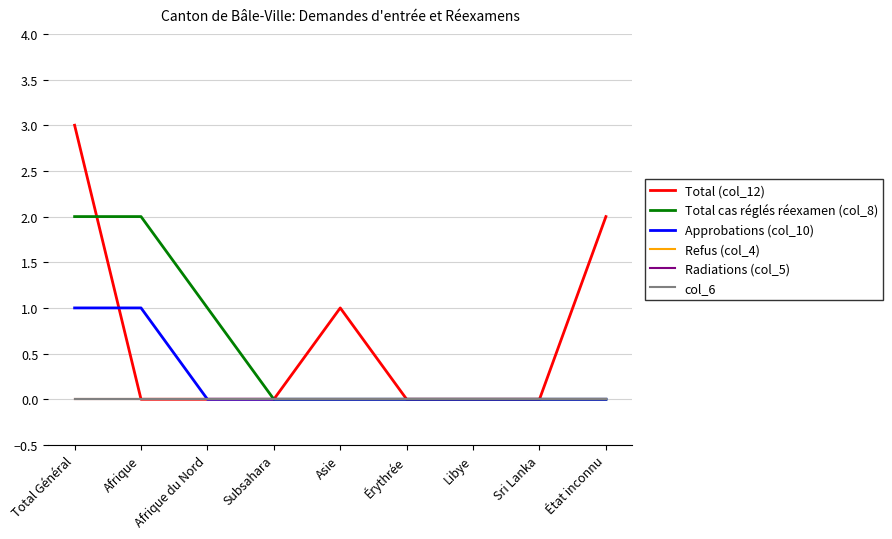

Which series has the largest total across all categories?

Total (col_12)